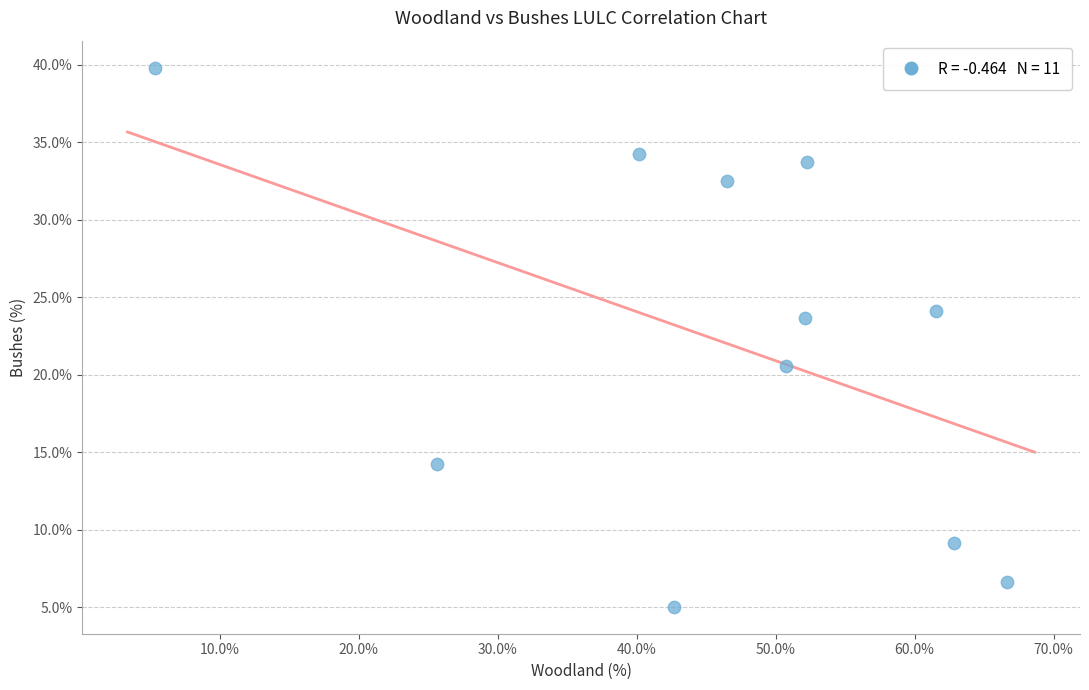

What is the range of X values (max minus min)?

61.3